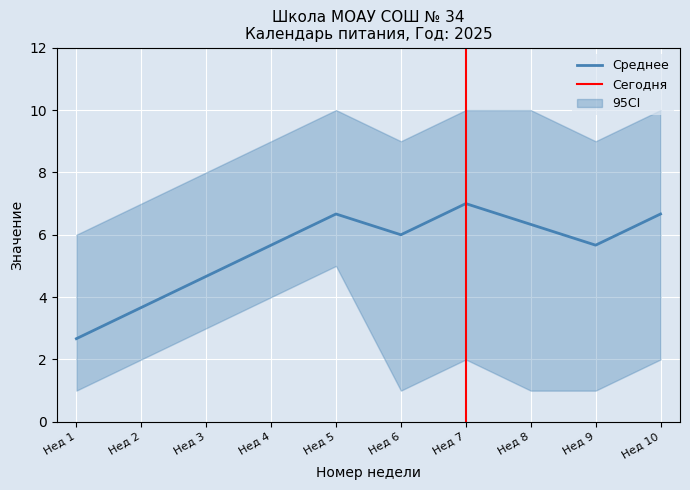

At which label is Среднее closest to 4?

Нед 2